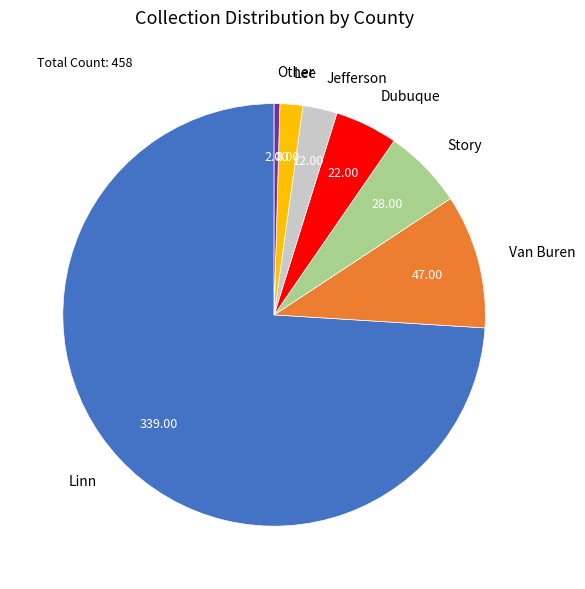

The Lee slice represents 2% of the pie. True or false?

True